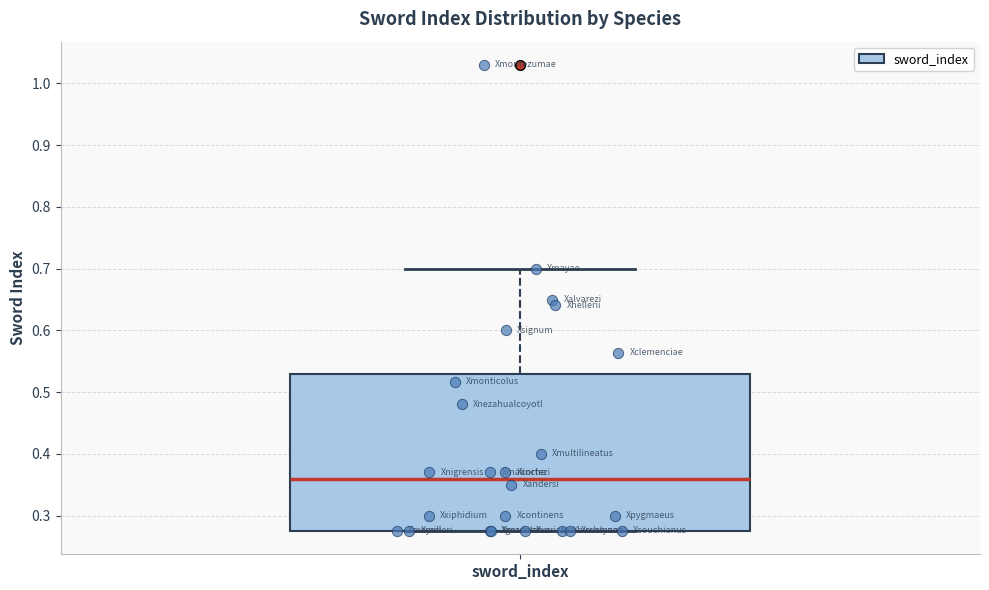

Read this box plot against the y-axis: the position of the median line, the range covered by the box, and the ends of both whiskers. The values are not printed on the chart, so give them approximately, as read against the axis.

median 0.36, box 0.28 to 0.53, whiskers 0.28 to 0.70